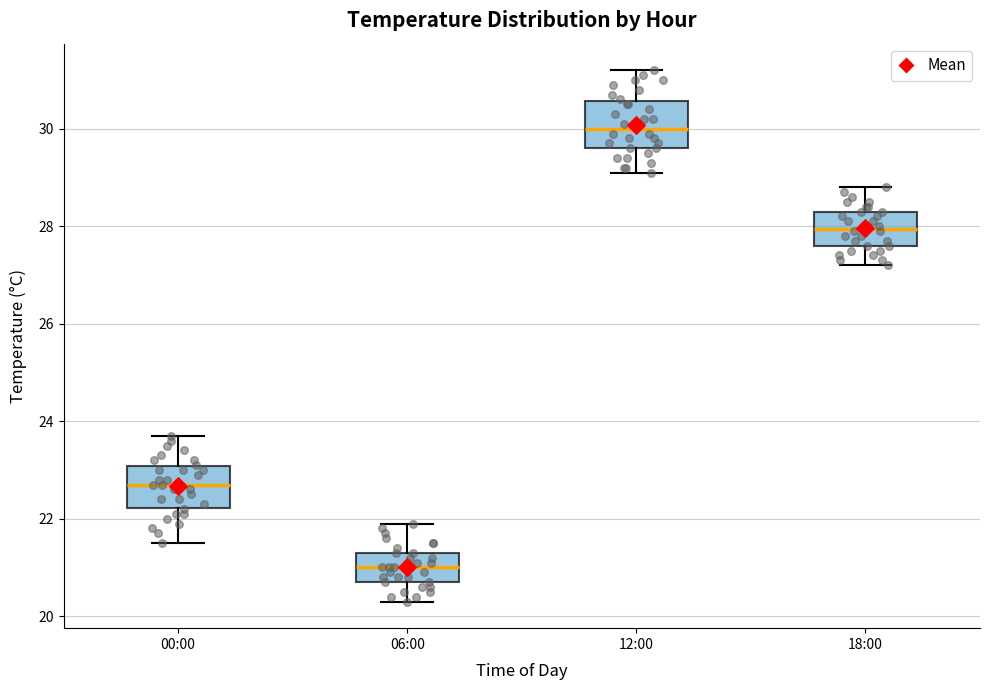

Which box has the highest median line?

12:00